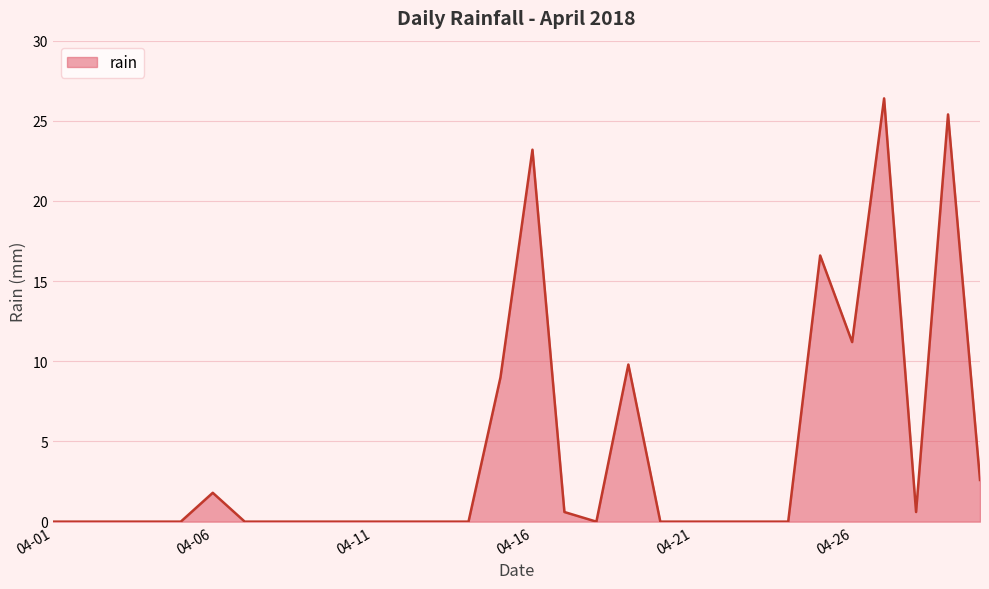

Reading left to right, what are all the values shown in this chart?

0.0	0.0	0.0	0.0	0.0	1.8	0.0	0.0	0.0	0.0	0.0	0.0	0.0	0.0	9.0	23.2	0.6	0.0	9.8	0.0	0.0	0.0	0.0	0.0	16.6	11.2	26.4	0.6	25.4	2.6